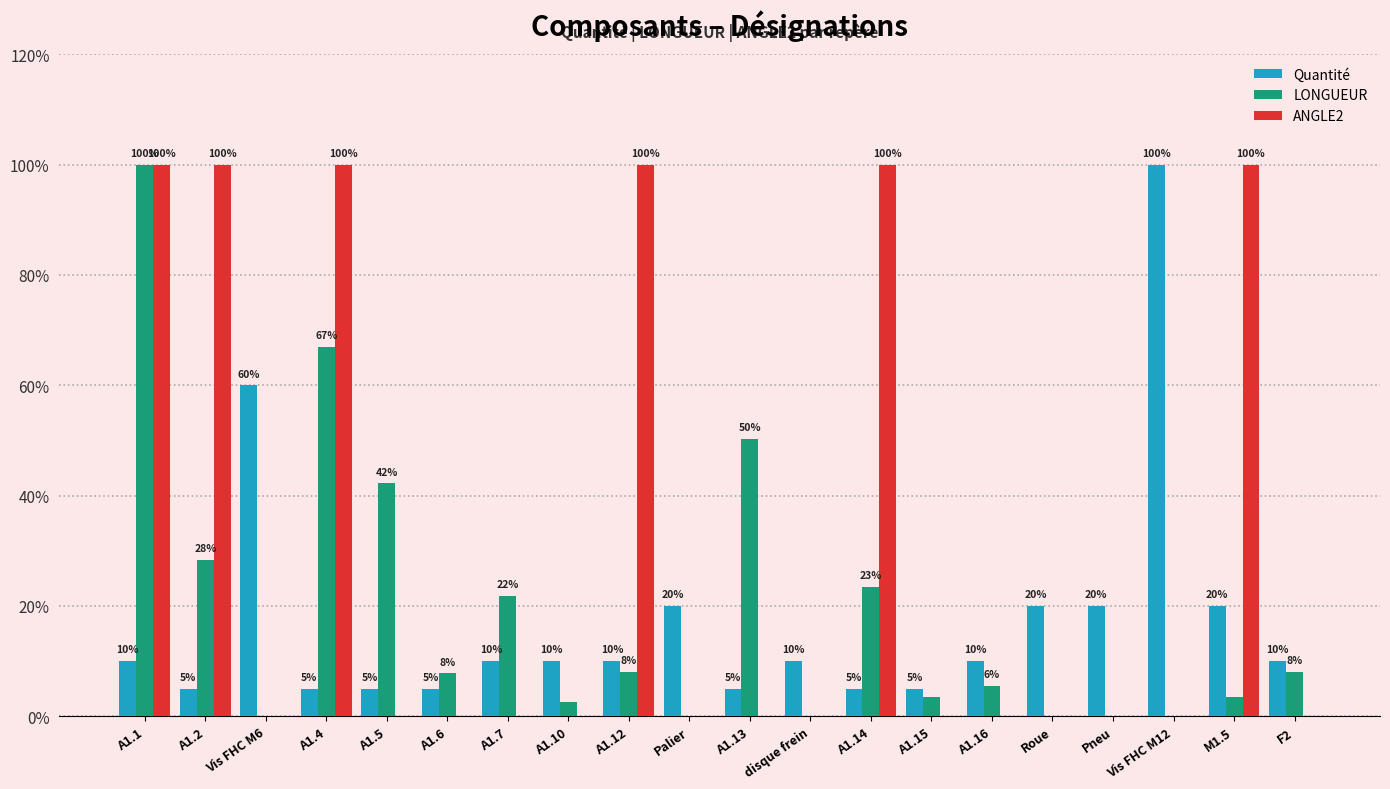

Is it true that ANGLE2 equals 0.0 at Vis FHC M6?

True